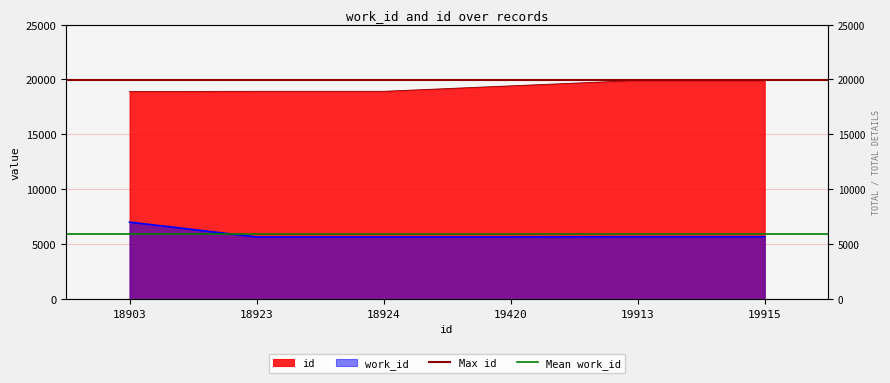

Is it true that Mean work_id equals 2466 at 18903?

False